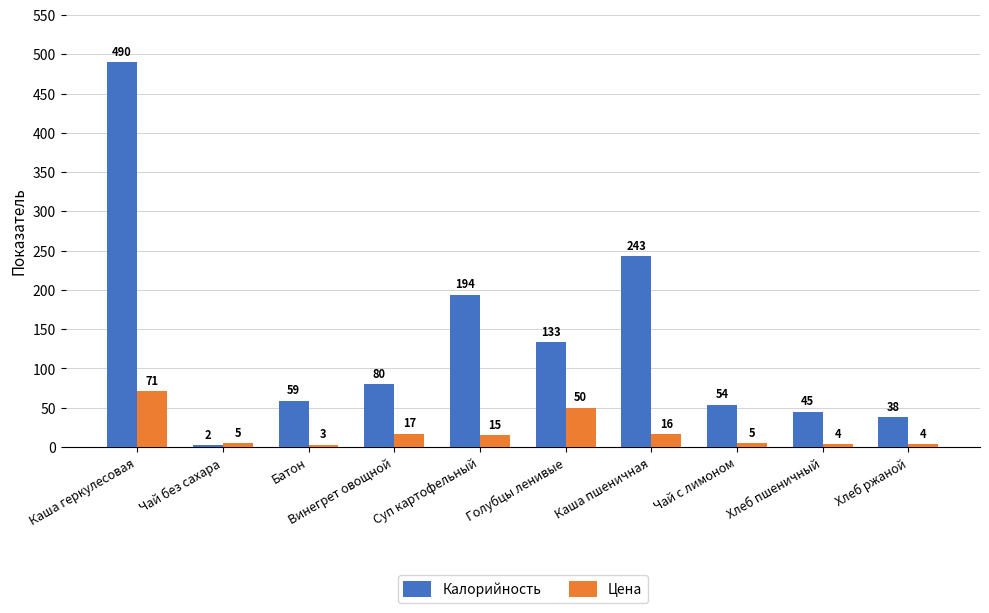

What is the approximate value of Калорийность at Хлеб ржаной?

38.0